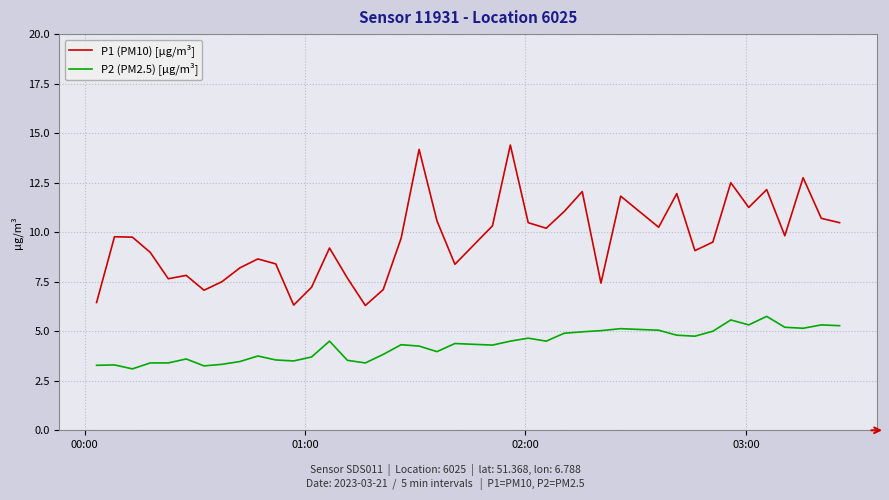

True or false: P1 (PM10) [µg/m³] and P2 (PM2.5) [µg/m³] intersect in this chart.

False